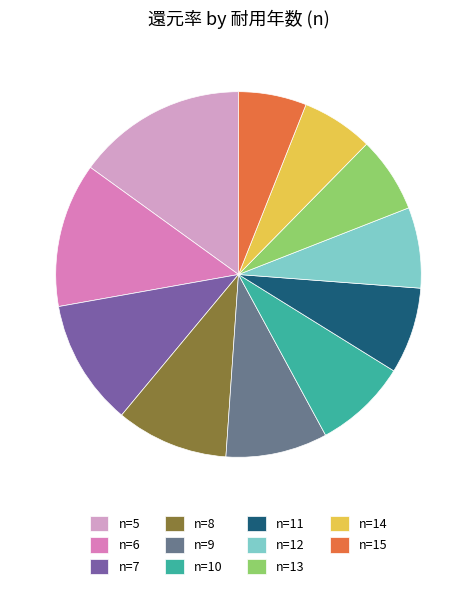

Does n=11 account for over 50% of the chart?

No